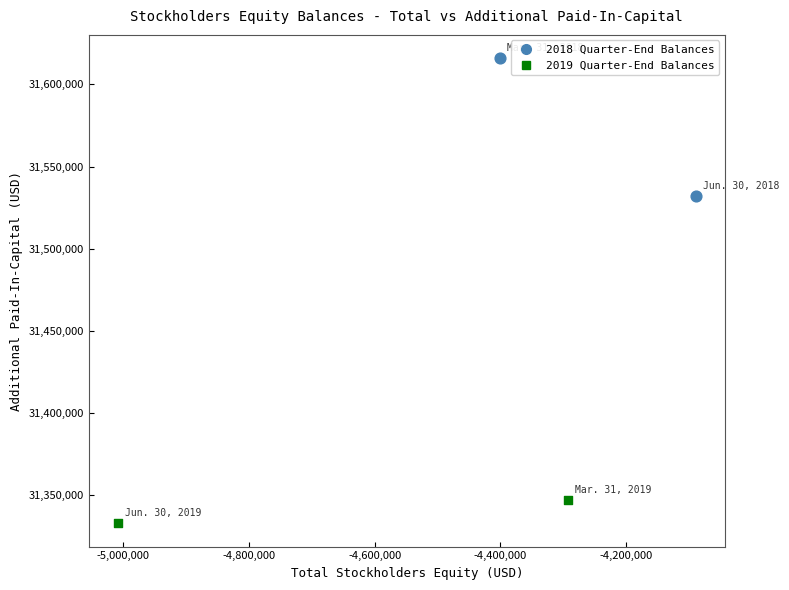

What are all the series names shown in the legend?

2018 Quarter-End Balances, 2019 Quarter-End Balances